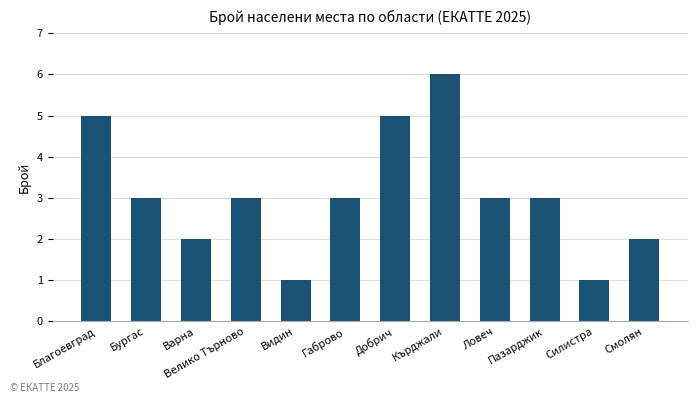

Reading right to left, list all the values displayed in this chart.

2	1	3	3	6	5	3	1	3	2	3	5